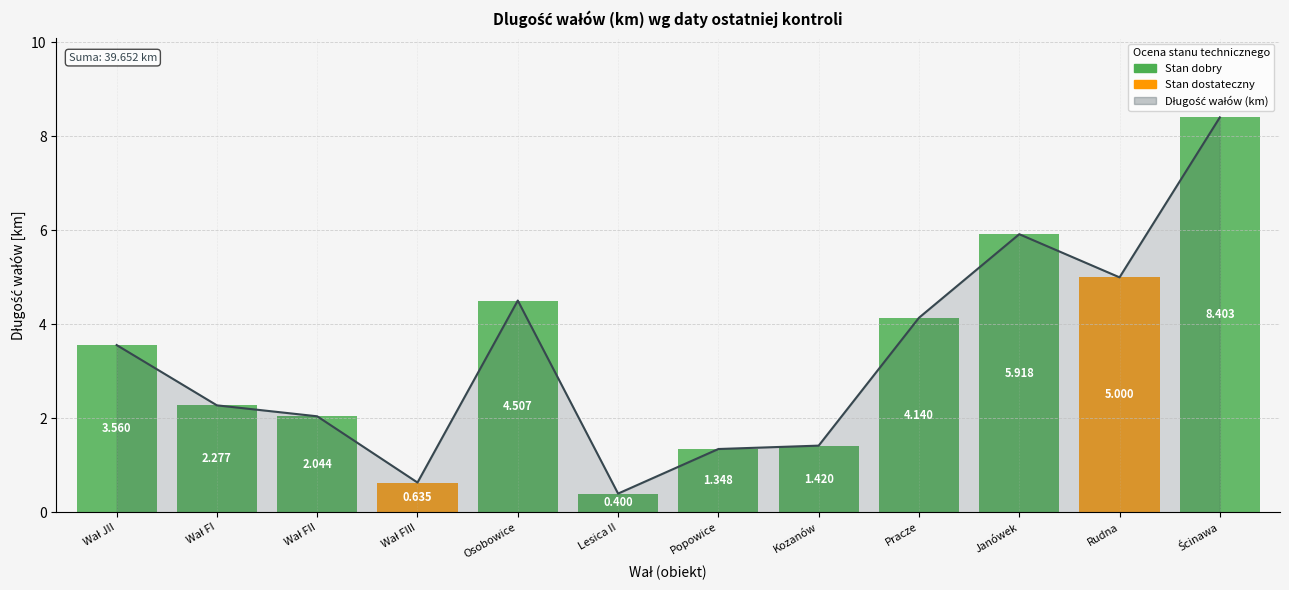

What is the value of the 10th point from the left?

5.9